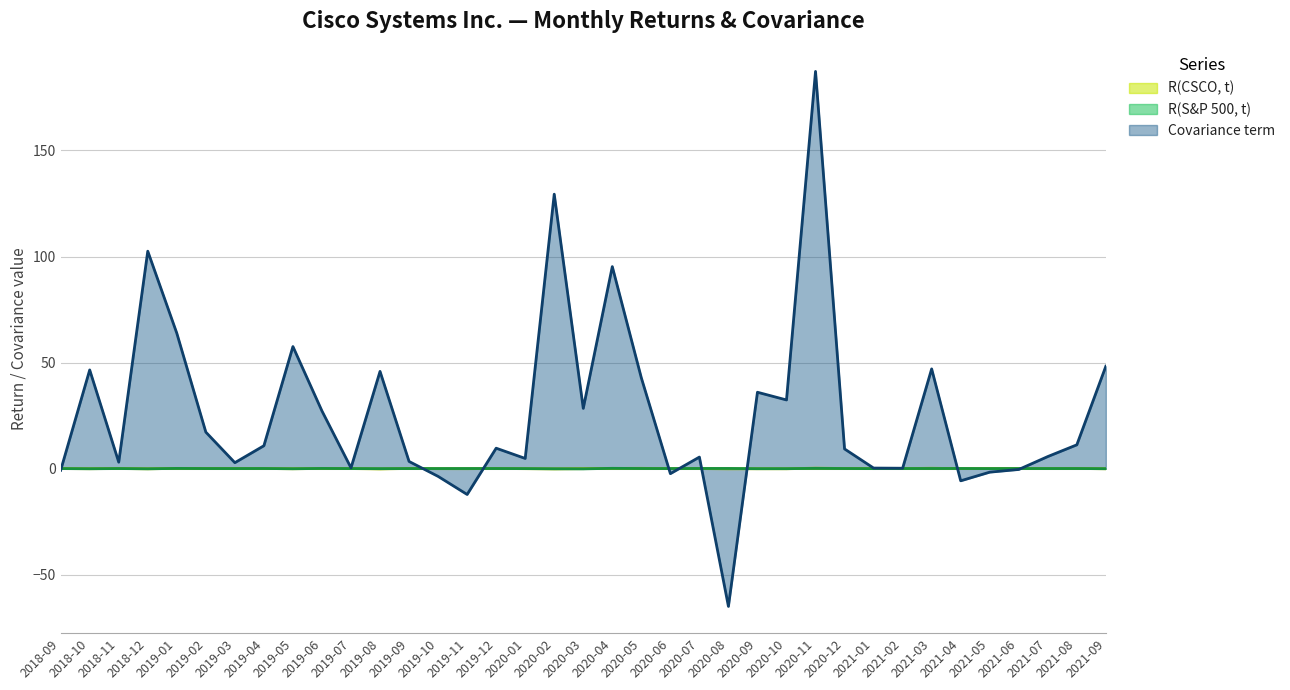

Reading left to right, what are all the values shown in this chart?

R(CSCO, t): 2018-09=0.0	2018-10=-0.1	2018-11=0.0	2018-12=-0.1	2019-01=0.1	2019-02=0.1	2019-03=0.0	2019-04=0.0	2019-05=-0.1	2019-06=0.1	2019-07=0.0	2019-08=-0.2	2019-09=0.1	2019-10=-0.0	2019-11=-0.0	2019-12=0.1	2020-01=-0.0	2020-02=-0.1	2020-03=-0.0	2020-04=0.1	2020-05=0.1	2020-06=-0.0	2020-07=0.0	2020-08=-0.1	2020-09=-0.1	2020-10=-0.1	2020-11=0.2	2020-12=0.0	2021-01=0.0	2021-02=0.0	2021-03=0.2	2021-04=-0.0	2021-05=0.0	2021-06=0.0	2021-07=0.1	2021-08=0.1	2021-09=-0.1
R(S&P 500, t): 2018-09=0.0	2018-10=-0.1	2018-11=0.0	2018-12=-0.1	2019-01=0.1	2019-02=0.0	2019-03=0.0	2019-04=0.0	2019-05=-0.1	2019-06=0.1	2019-07=0.0	2019-08=-0.0	2019-09=0.0	2019-10=0.0	2019-11=0.0	2019-12=0.0	2020-01=-0.0	2020-02=-0.1	2020-03=-0.1	2020-04=0.1	2020-05=0.0	2020-06=0.0	2020-07=0.1	2020-08=0.1	2020-09=-0.0	2020-10=-0.0	2020-11=0.1	2020-12=0.0	2021-01=-0.0	2021-02=0.0	2021-03=0.0	2021-04=0.1	2021-05=0.0	2021-06=0.0	2021-07=0.0	2021-08=0.0	2021-09=-0.0
Covariance term: 2018-09=-0.8	2018-10=46.5	2018-11=3.0	2018-12=102.5	2019-01=63.8	2019-02=17.2	2019-03=2.8	2019-04=10.8	2019-05=57.5	2019-06=27.2	2019-07=0.3	2019-08=45.8	2019-09=3.4	2019-10=-3.7	2019-11=-12.2	2019-12=9.6	2020-01=4.8	2020-02=129.4	2020-03=28.4	2020-04=95.2	2020-05=42.8	2020-06=-2.4	2020-07=5.4	2020-08=-65.0	2020-09=36.0	2020-10=32.4	2020-11=187.3	2020-12=9.3	2021-01=0.2	2021-02=0.2	2021-03=47.0	2021-04=-5.8	2021-05=-1.7	2021-06=-0.4	2021-07=5.7	2021-08=11.2	2021-09=48.3